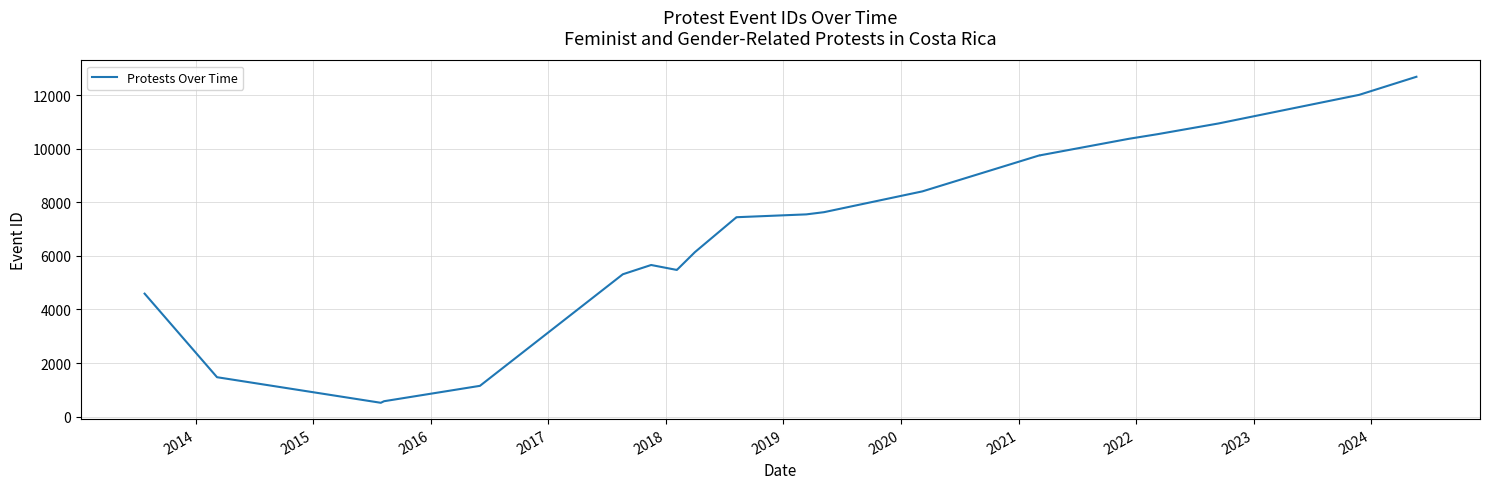

What is the value of the 1st point from the left?

4589